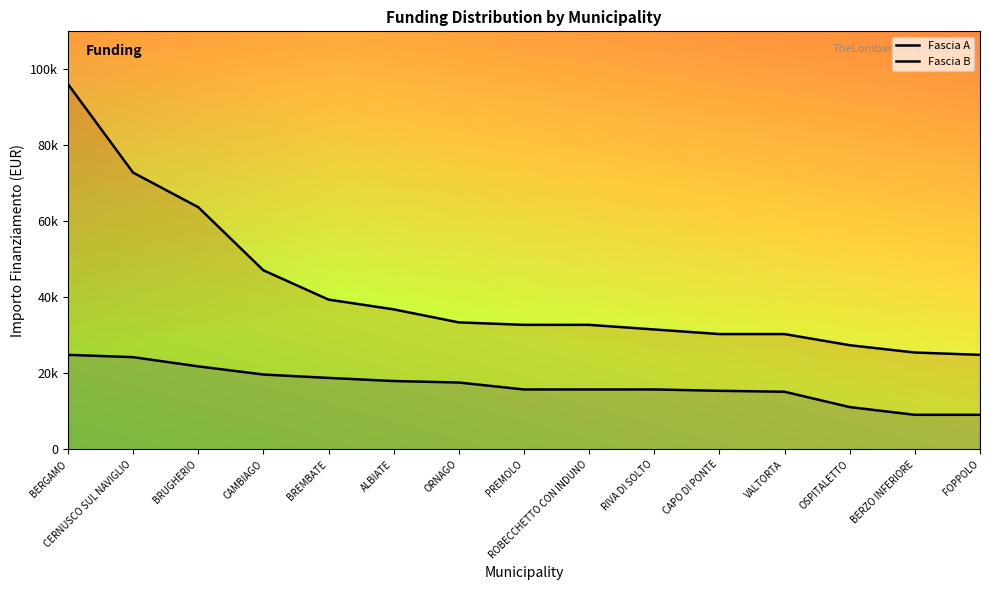

What position from the right is RIVA DI SOLTO?

6